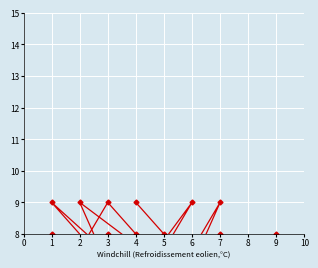

At how many categories does at least one series exceed 6?

9